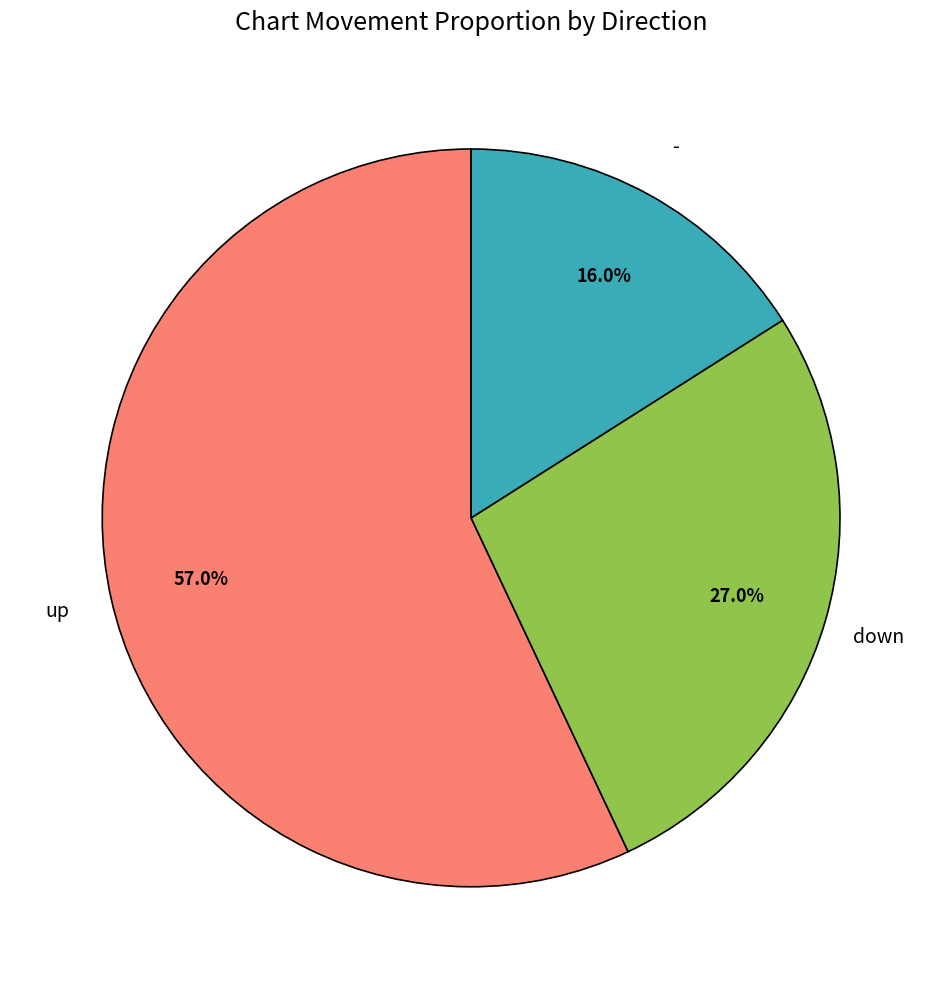

Which category has the smallest portion of the pie?

-